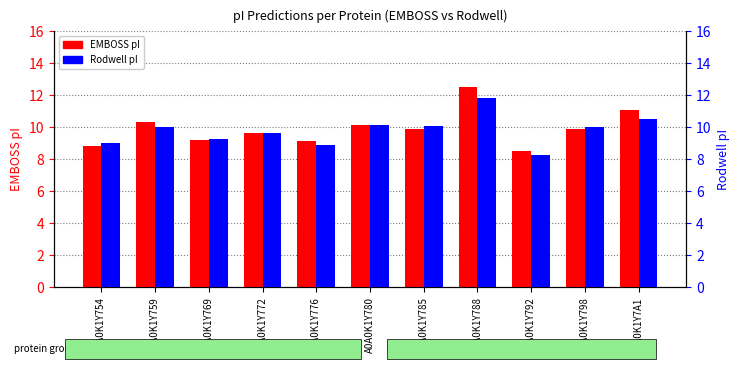

How many series are shown in this chart?

2